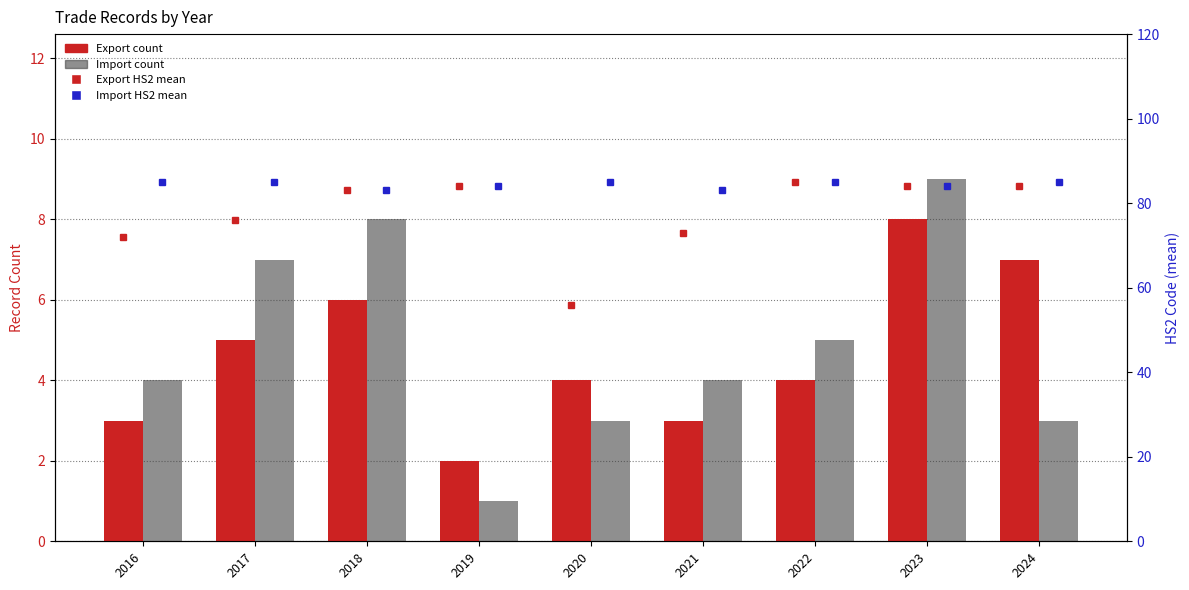

Rank the series by their maximum value, from highest to lowest.

Export HS2 mean, Import HS2 mean, Import, Export